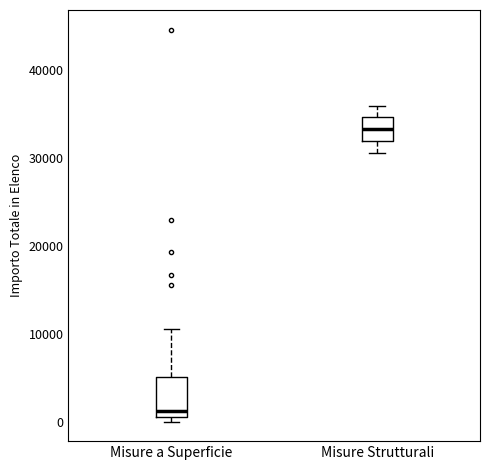

Reading left to right, read every box against the y-axis: the position of its median line, the range the box covers, and the ends of its whiskers. The values are not printed on the chart, so give them approximately, as read against the axis.

Misure a Superficie: median 1000 (just above the box's lower edge), box 1000 to 5000, whiskers 0 to 11000
Misure Strutturali: median 33000, box 32000 to 35000, whiskers 31000 to 36000